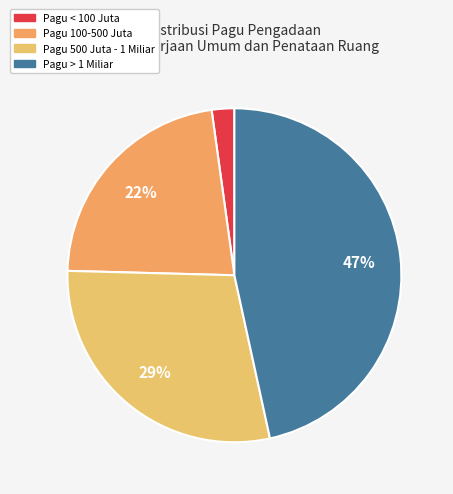

How many segments does this pie chart have?

4